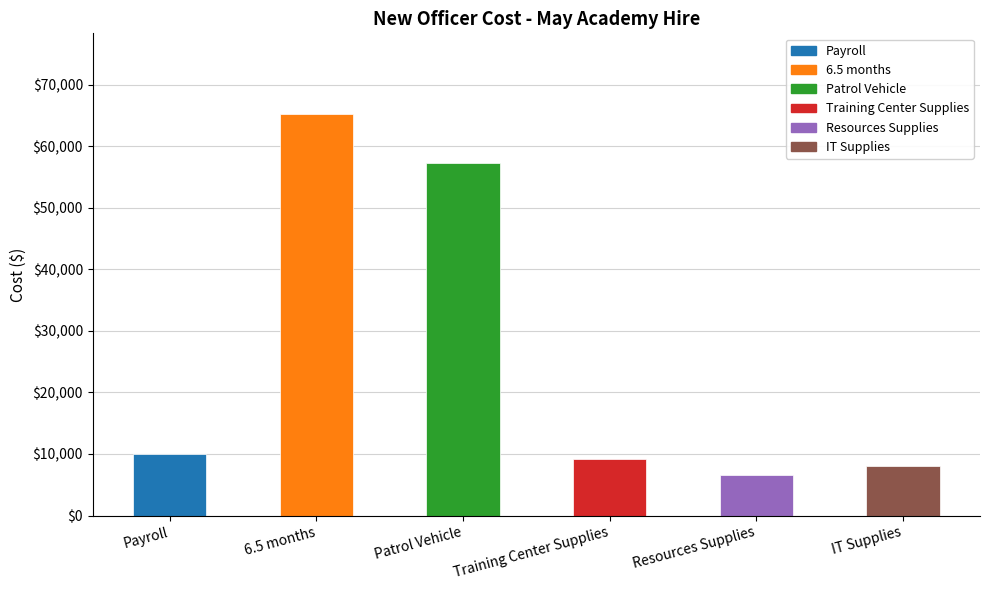

What is the difference between the values at 6.5 months and Training Center Supplies?

56089.8